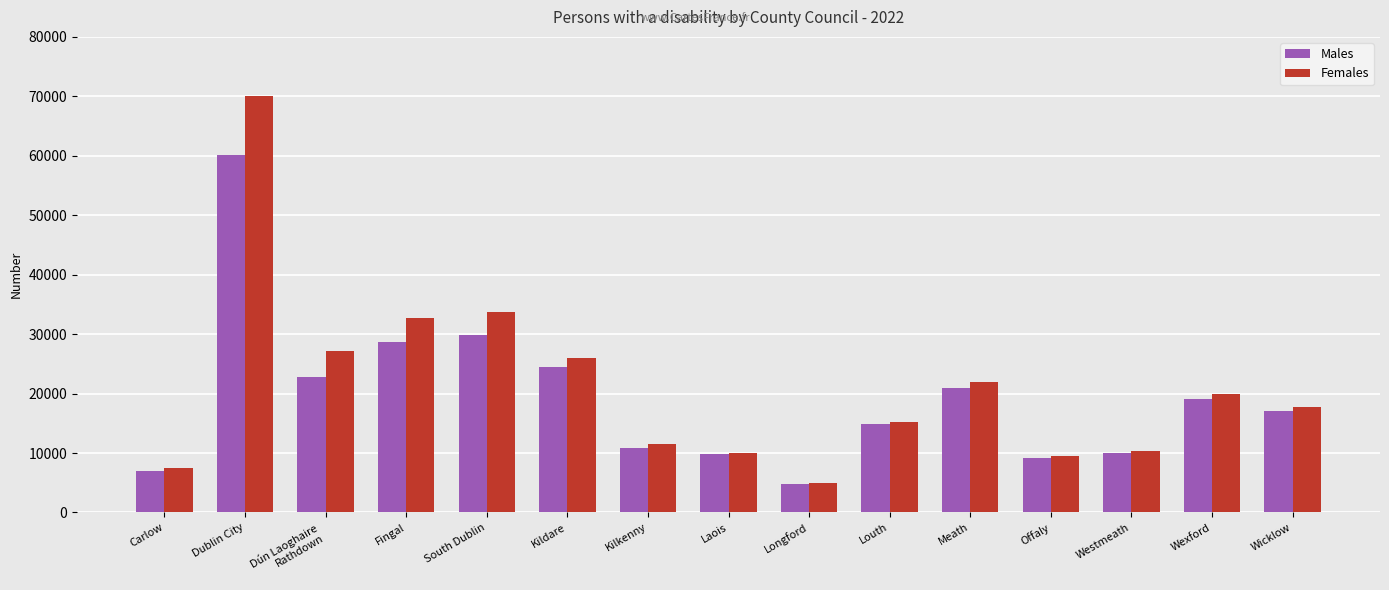

Does the chart contain any negative values?

No